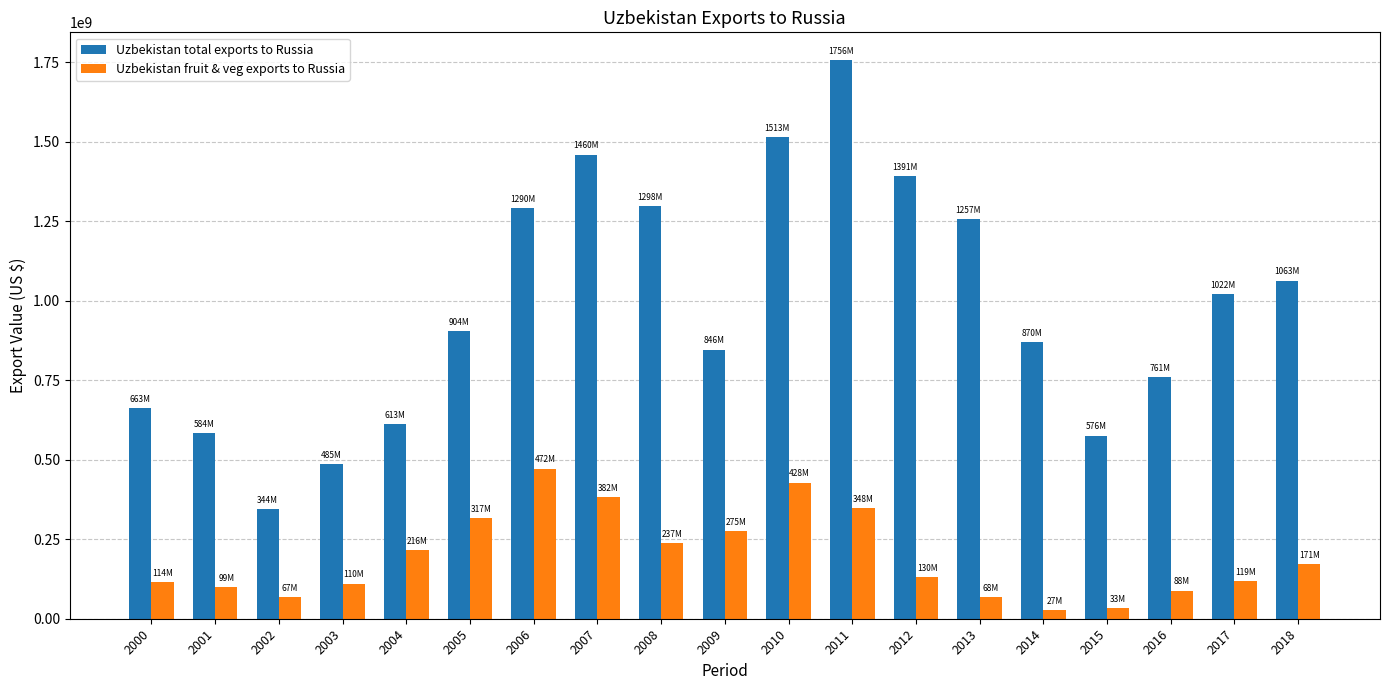

How many bars are there in each group?

2